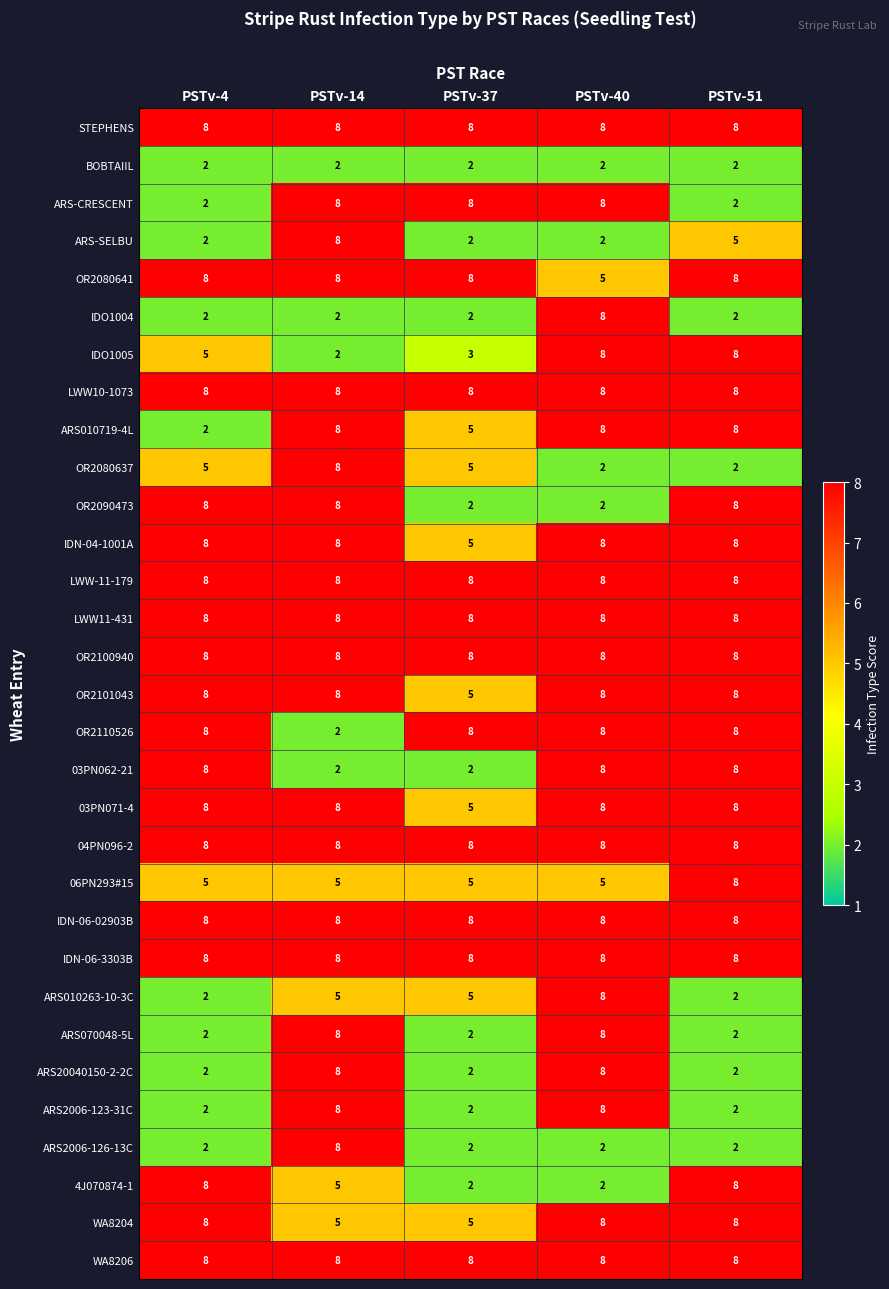

What is the difference between the ARS070048-5L values at PSTv-37 and PSTv-40?

6